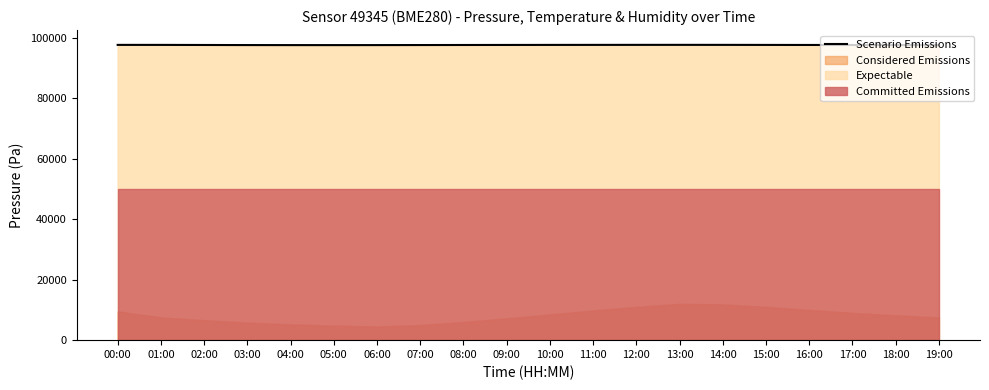

Between 12:00 and 09:00, which is larger?

12:00